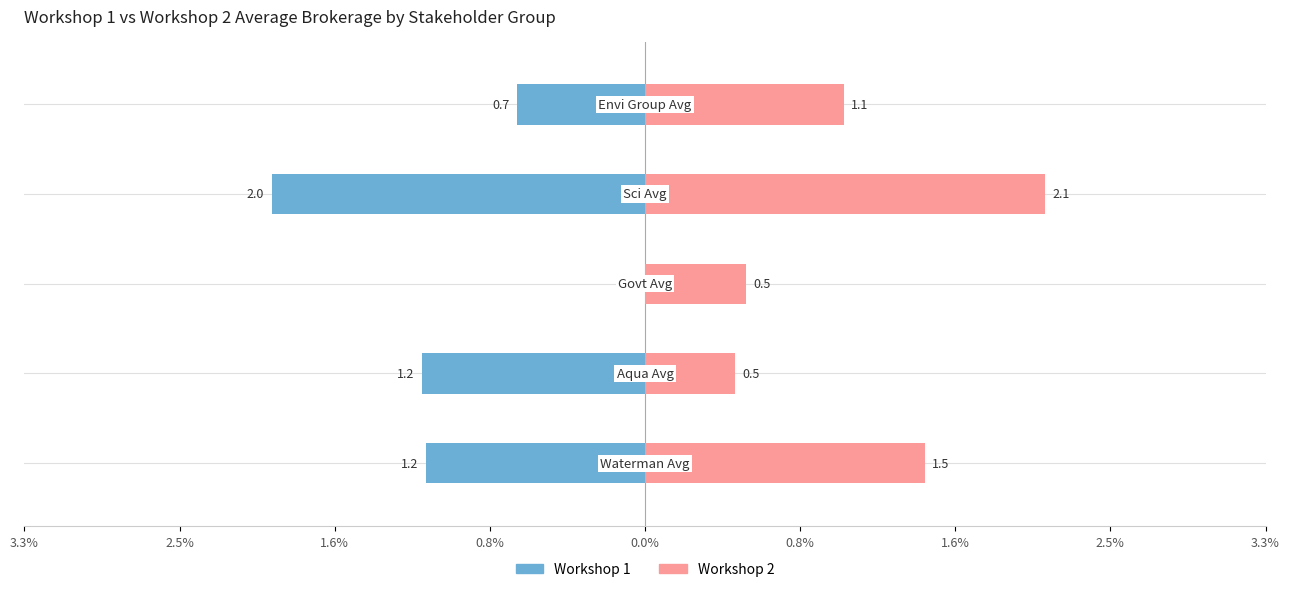

How many values in the Workshop 1 series exceed -1?

2